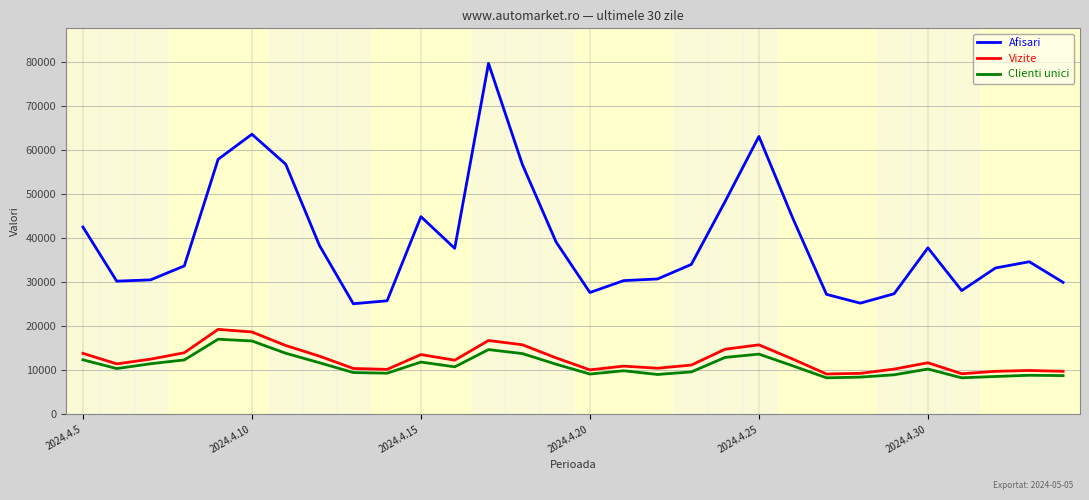

What is the highest value of the Afisari series?

79661